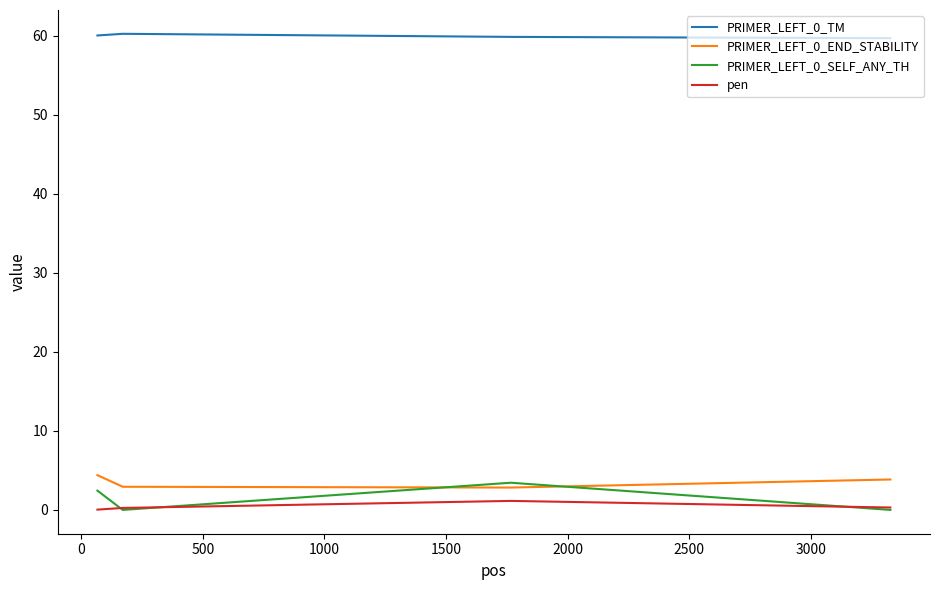

True or false: PRIMER_LEFT_0_END_STABILITY and pen cross at least once.

False